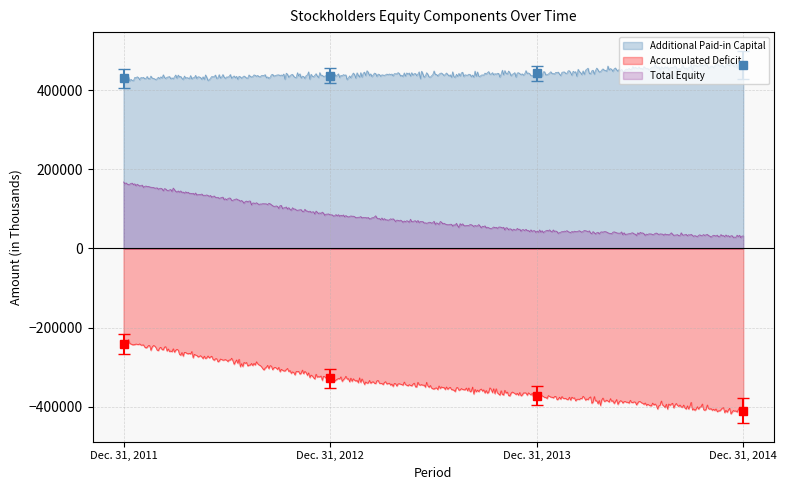

Rank the categories by Accumulated Deficit value from highest to lowest.

Dec. 31, 2011, Dec. 31, 2012, Dec. 31, 2013, Dec. 31, 2014